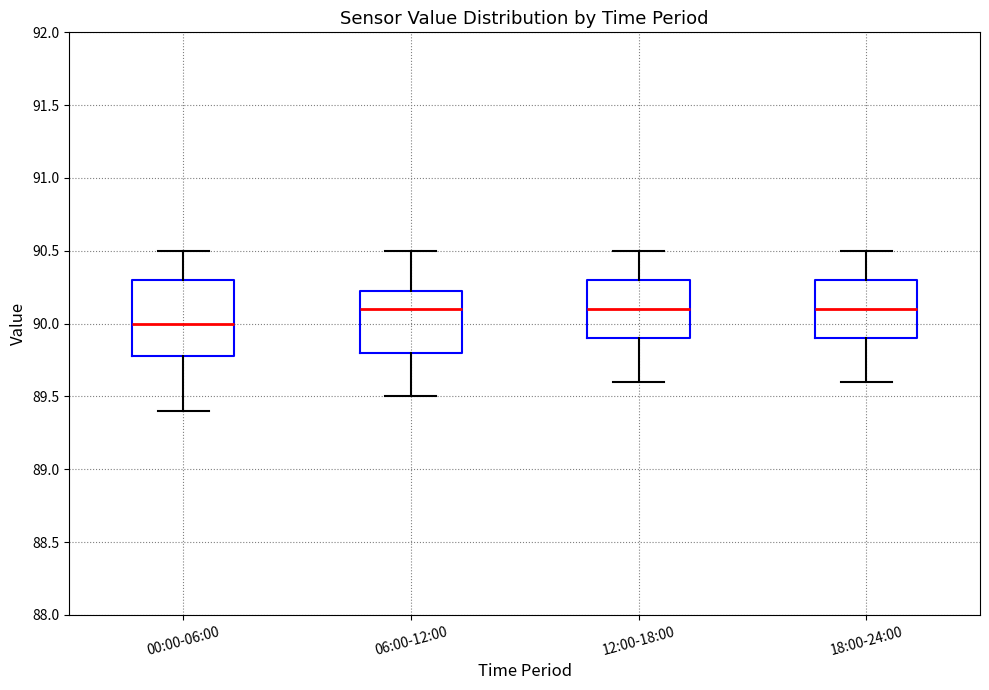

Which box is the tallest, from its lower edge to its upper edge?

00:00-06:00